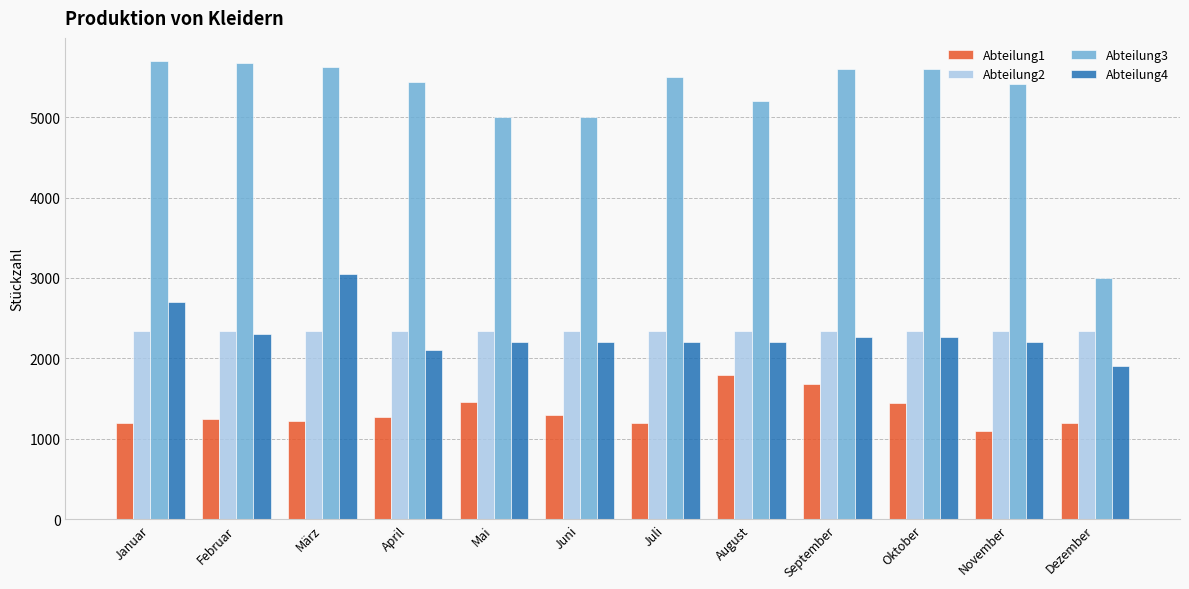

Which series has the widest spread of values?

Abteilung3